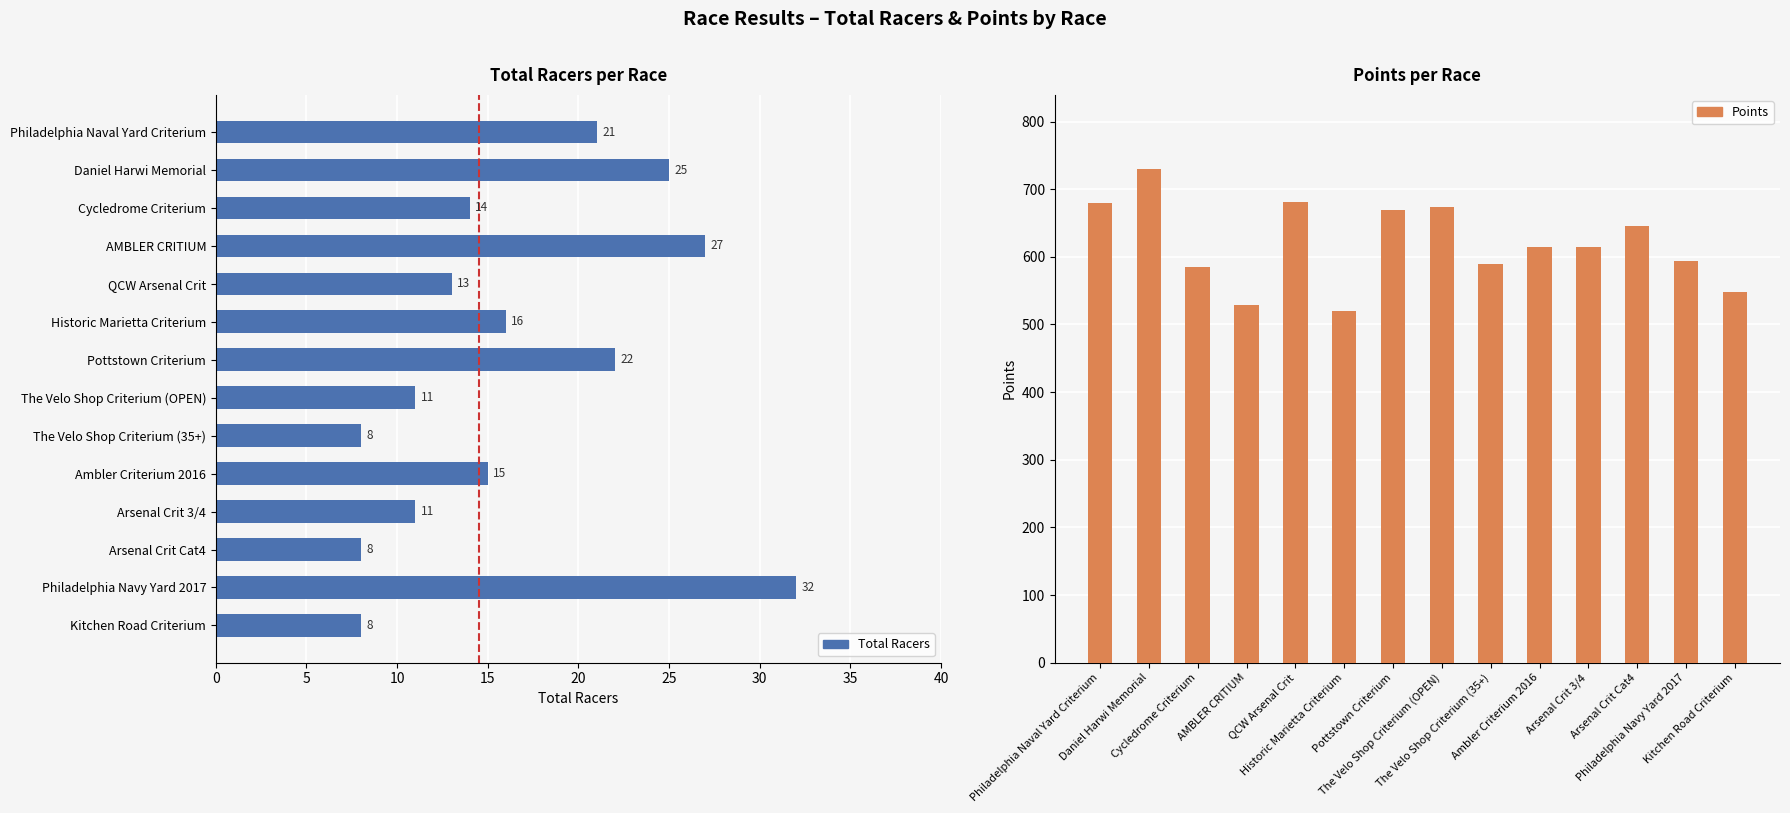

Which series has the largest total across all categories?

Points